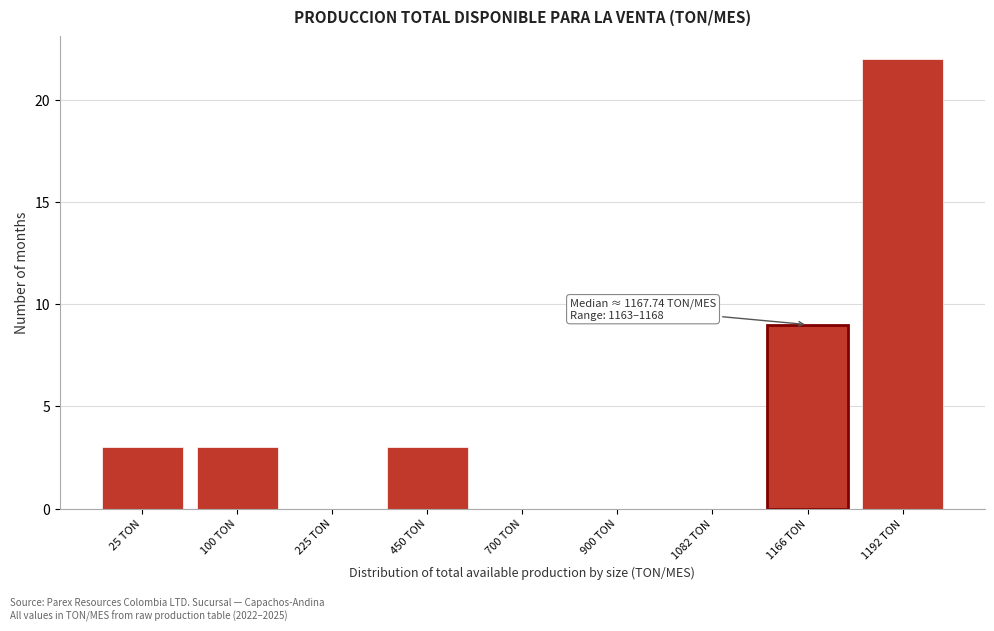

Reading left to right, list all the values displayed in this chart.

25 TON=3	100 TON=3	225 TON=0	450 TON=3	700 TON=0	900 TON=0	1082 TON=0	1166 TON=9	1192 TON=22